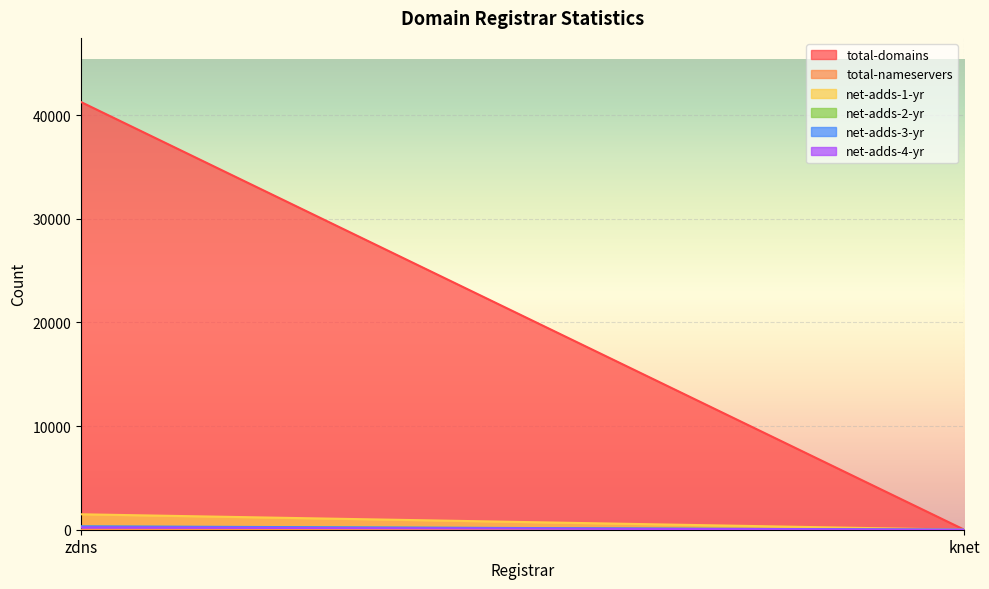

What is the label of the 1st point from the left?

zdns